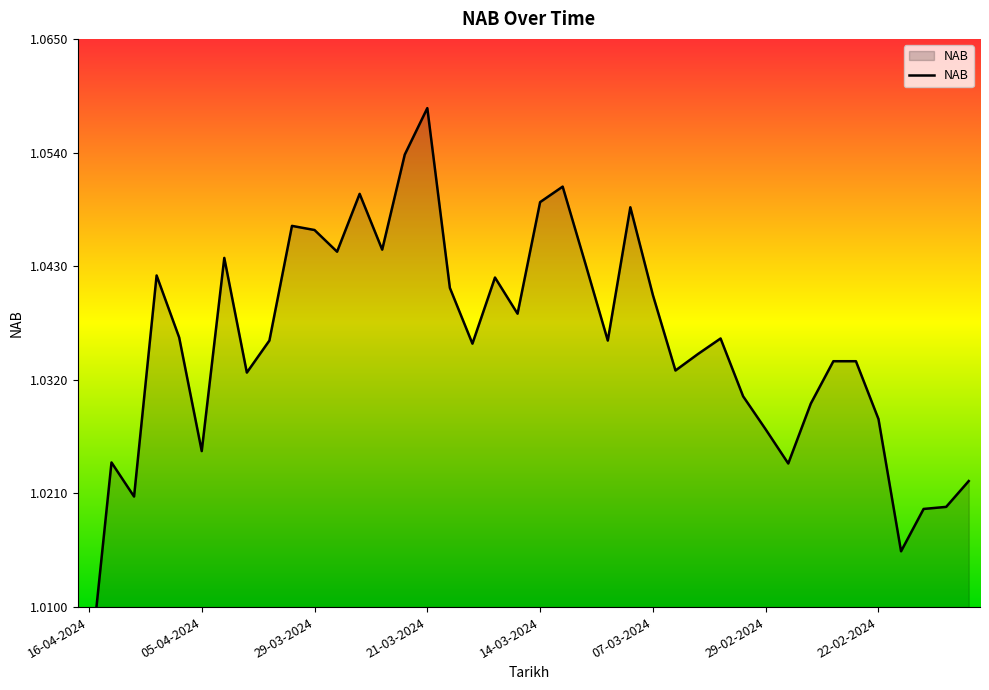

True or false: the data shows 1.0 at 20-03-2024.

True